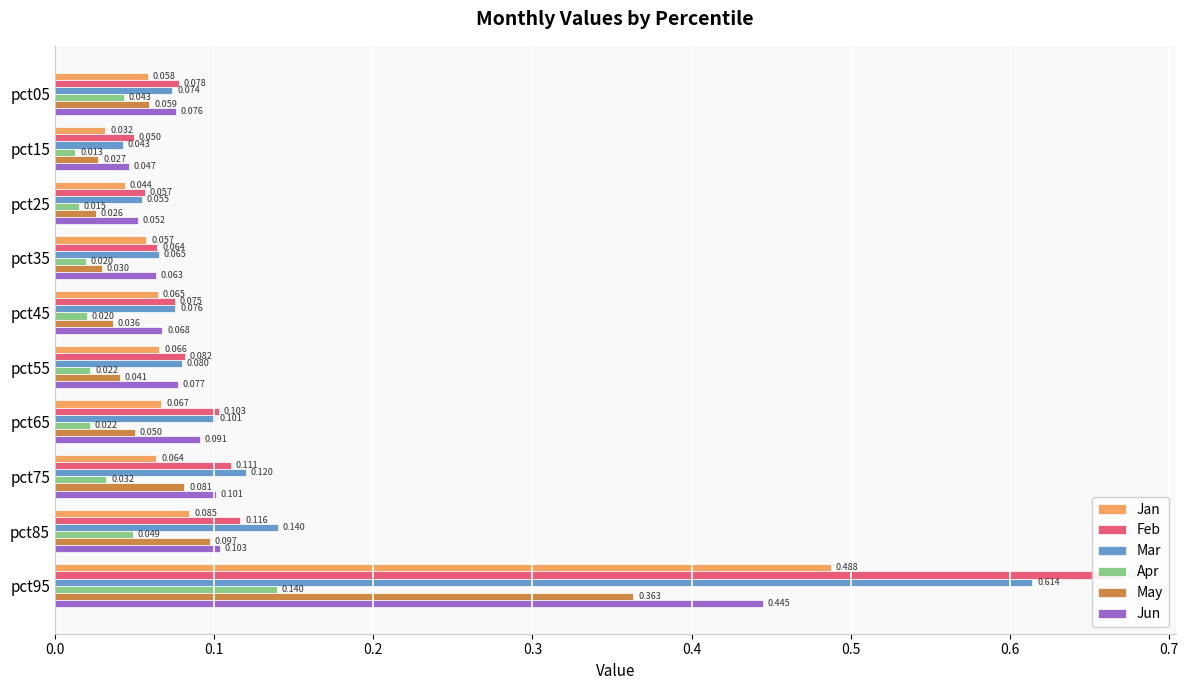

What is the value of the Feb bar at the 7th from the left?

0.1